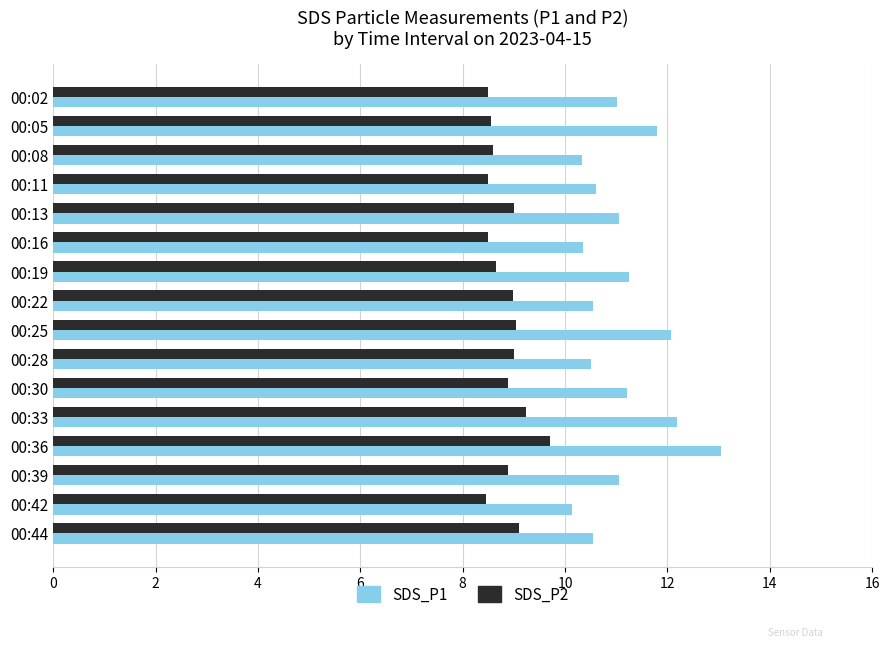

Is the value of SDS_P2 at 00:30 greater than the value of SDS_P1 at 00:42?

No